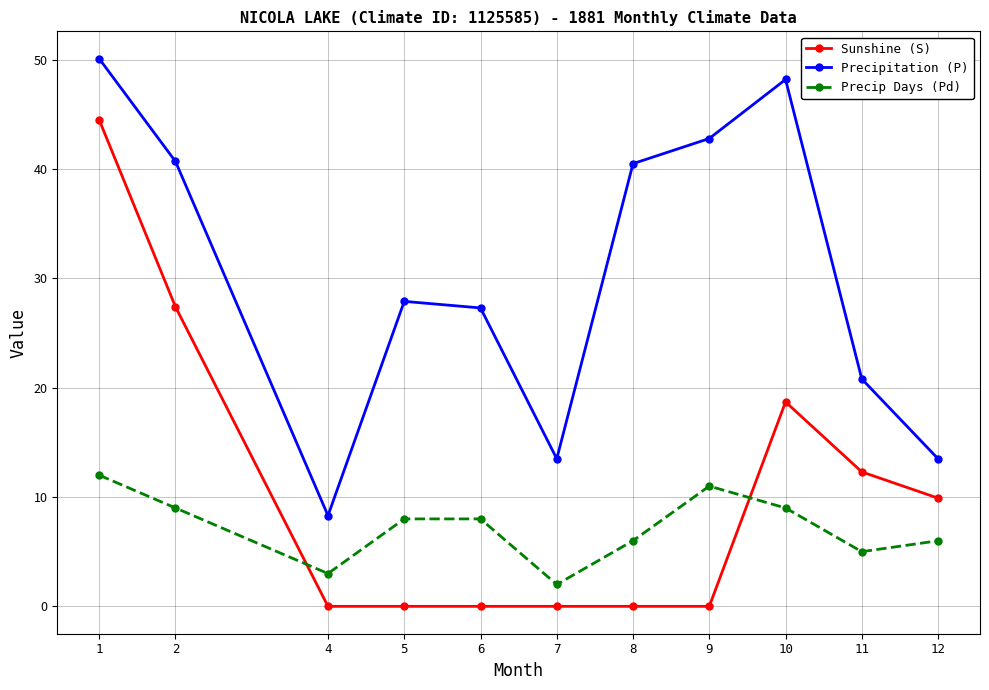

What is the value of the Precip Days (Pd) point at the 8th from the left?

11.0